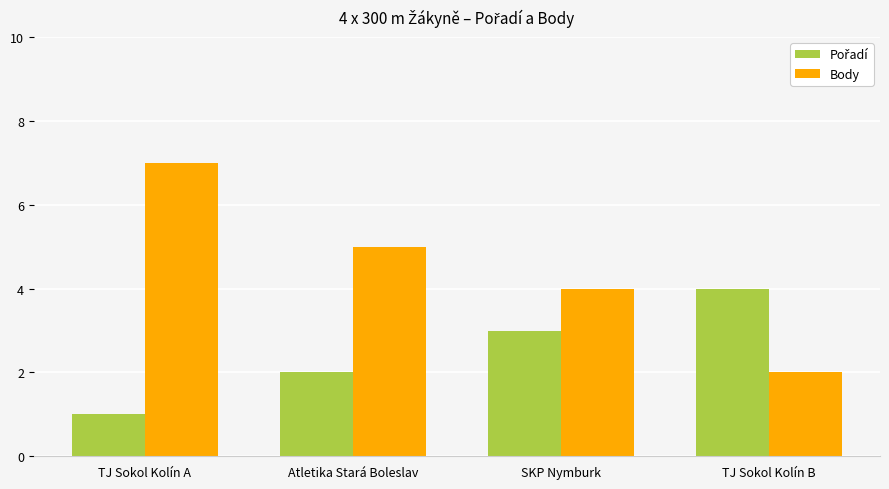

Is it true that Body equals 7 at Atletika Stará Boleslav?

False